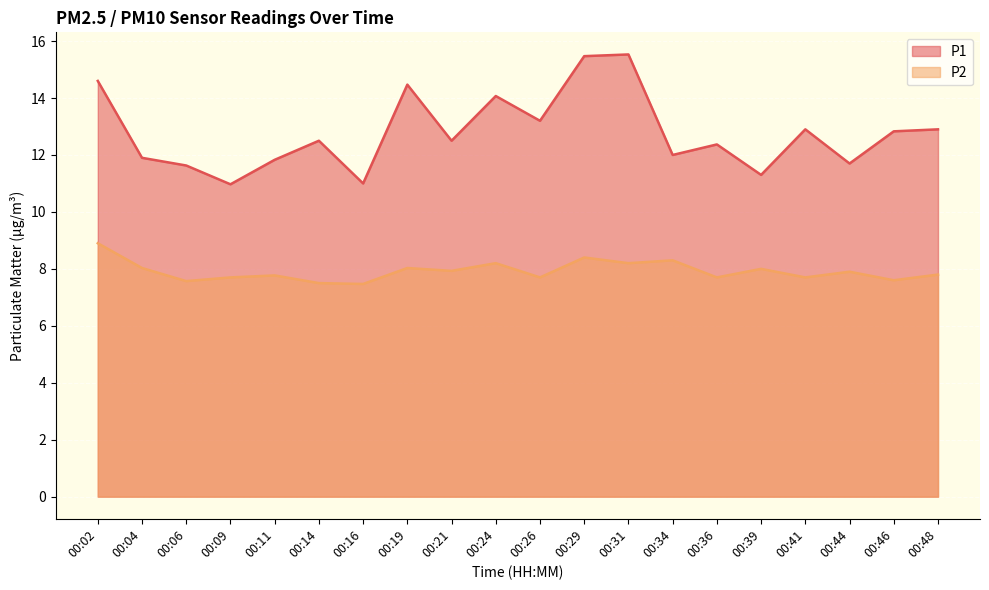

Between 00:11 and 00:39, which series saw the biggest shift?

P1